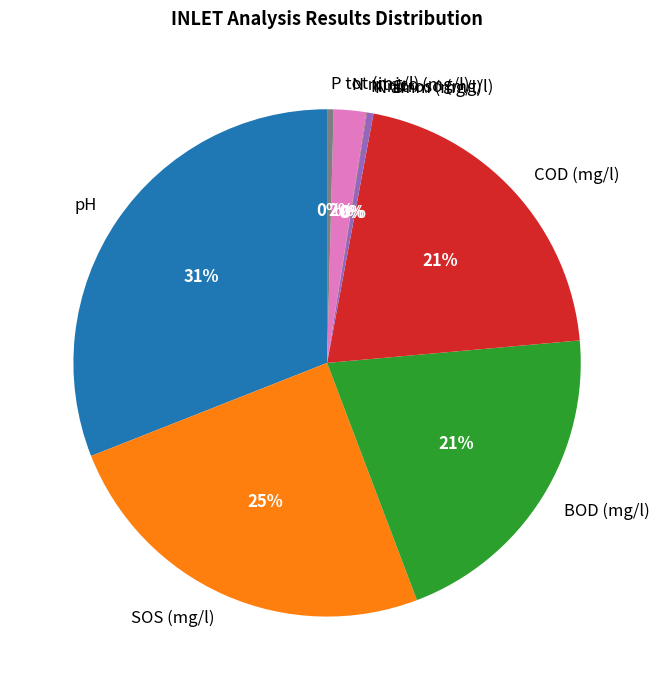

Which slice is the largest?

pH